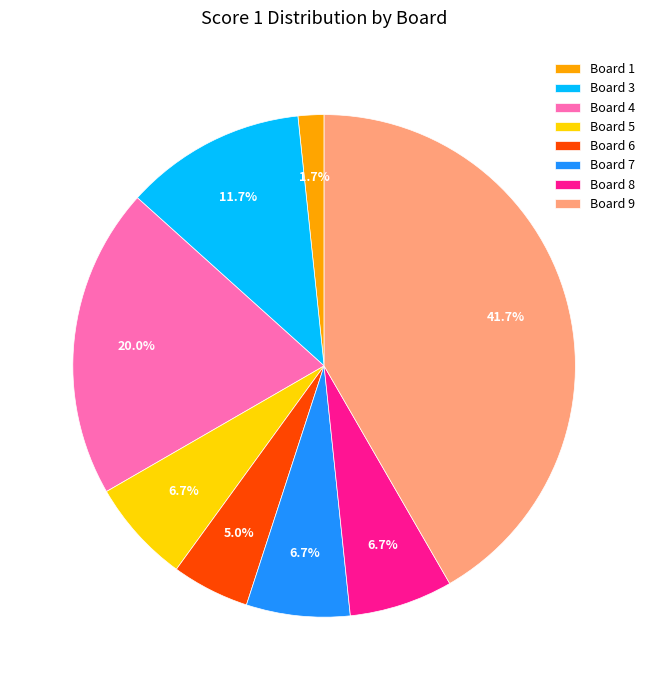

Which category has the biggest portion of the pie?

Board 9